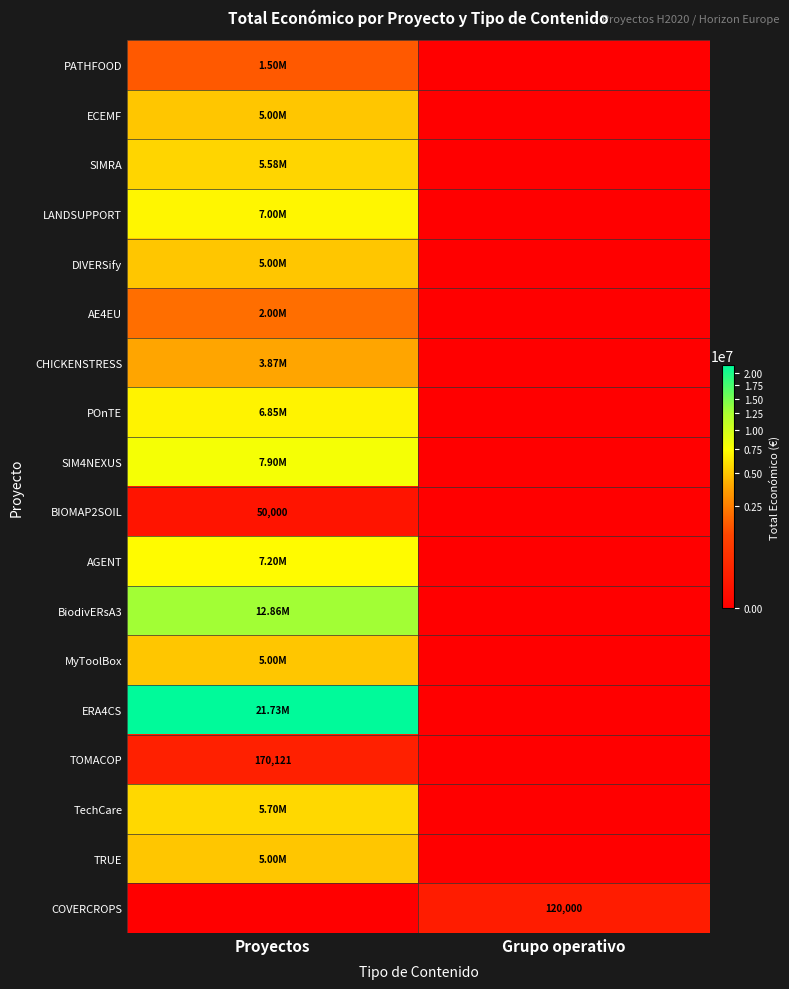

What is the maximum value shown in the chart?

21733649